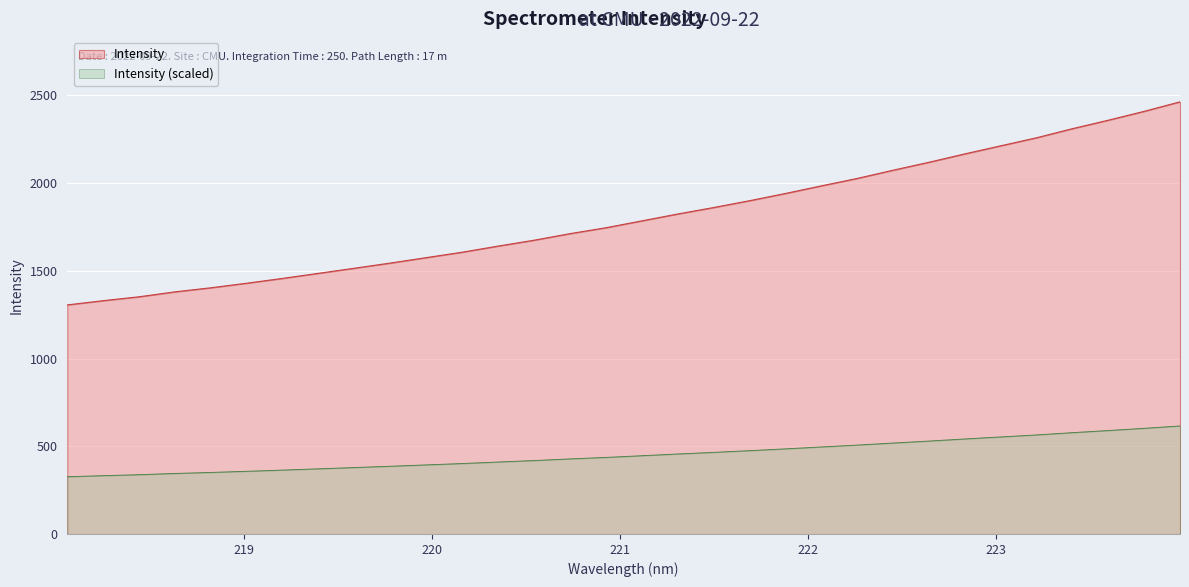

What is the label of the 27th point from the right?

219.0156